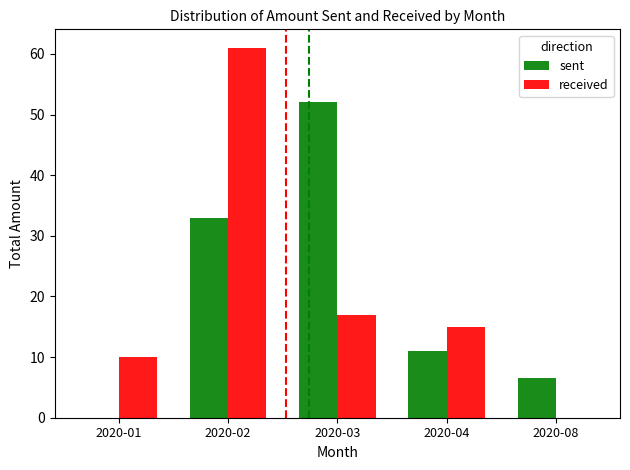

Reading left to right, extract all data points from this chart.

sent: 0.0	33.0	52.0	11.0	6.5
received: 10.0	61.0	17.0	15.0	0.0